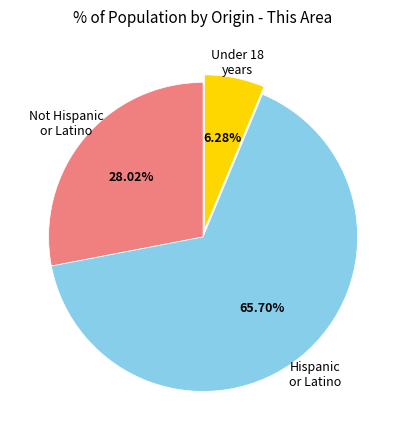

Is there any slice that represents more than half of the pie?

Yes